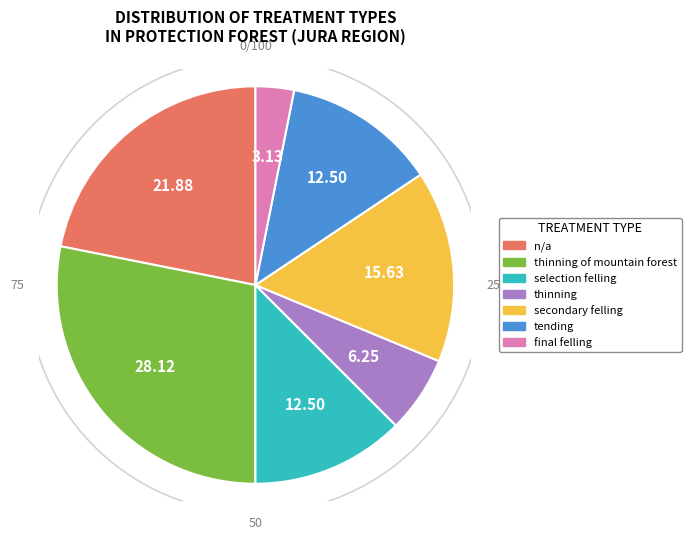

To the nearest percent, what is the difference between the thinning of mountain forest and n/a slice percentages?

6%